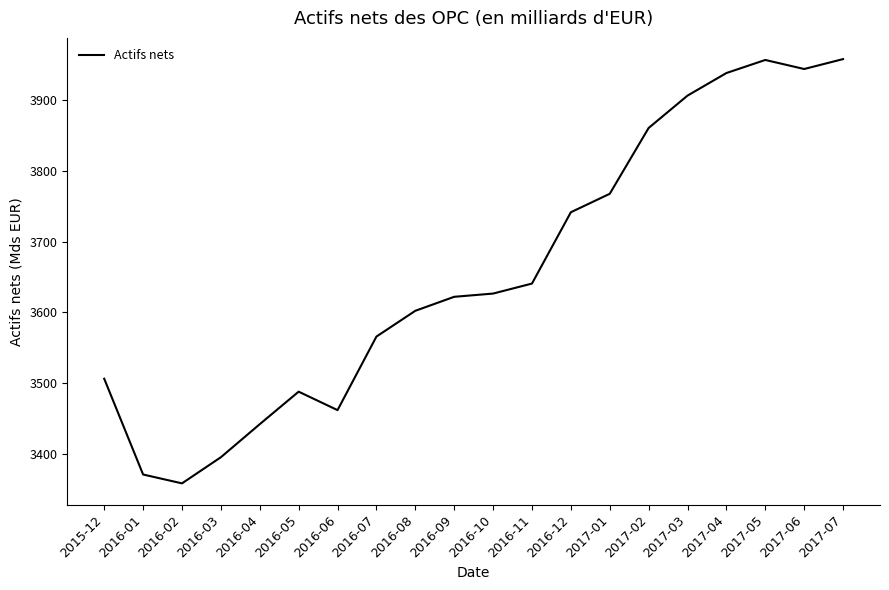

At which label is the value closest to 3658?

2016-11